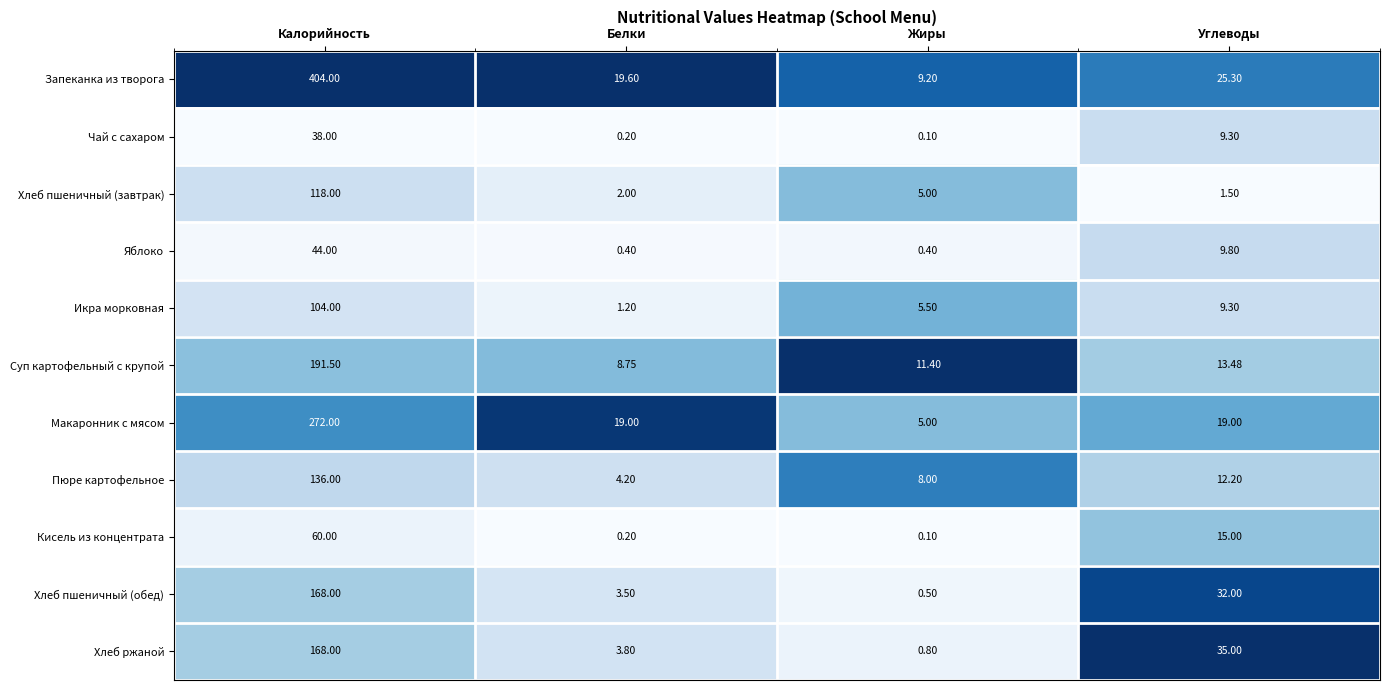

At which label does Хлеб пшеничный (завтрак) first exceed 5?

Калорийность